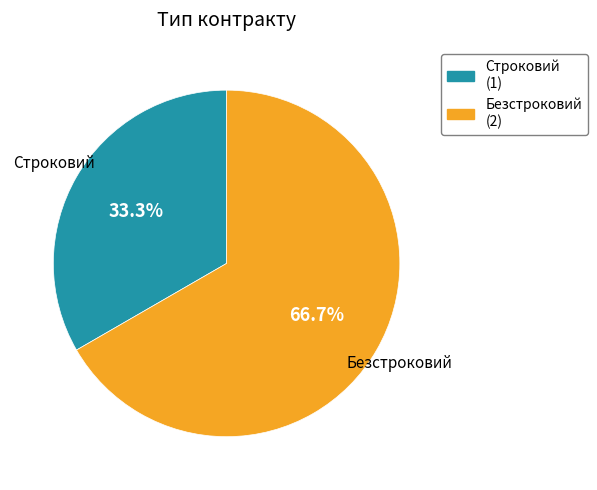

To the nearest percent, what is the difference between the largest and smallest slice percentages?

33%